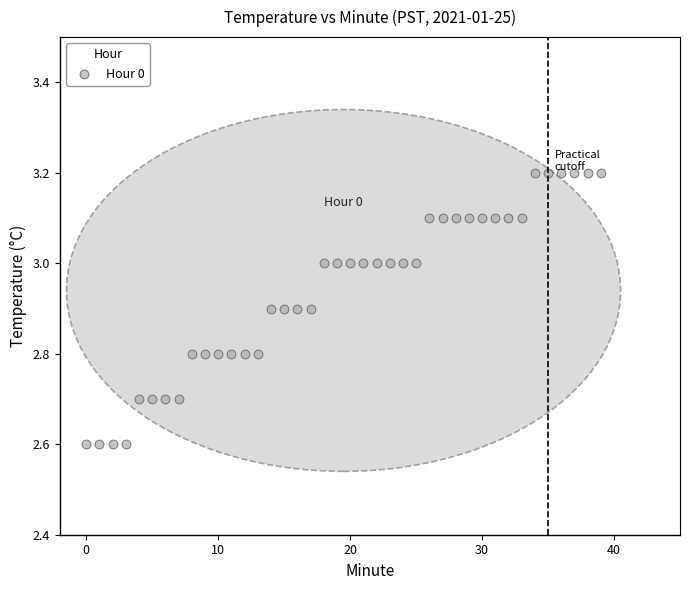

What is the range of Y values (max minus min)?

0.6